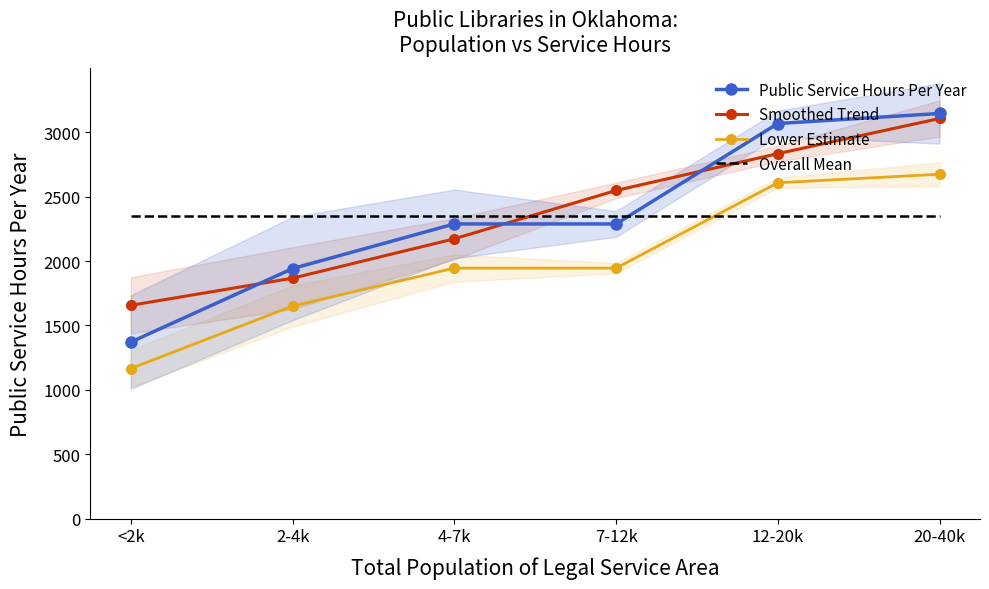

After their last crossing, which series has the higher values: Public Service Hours Per Year or Overall Mean?

Public Service Hours Per Year